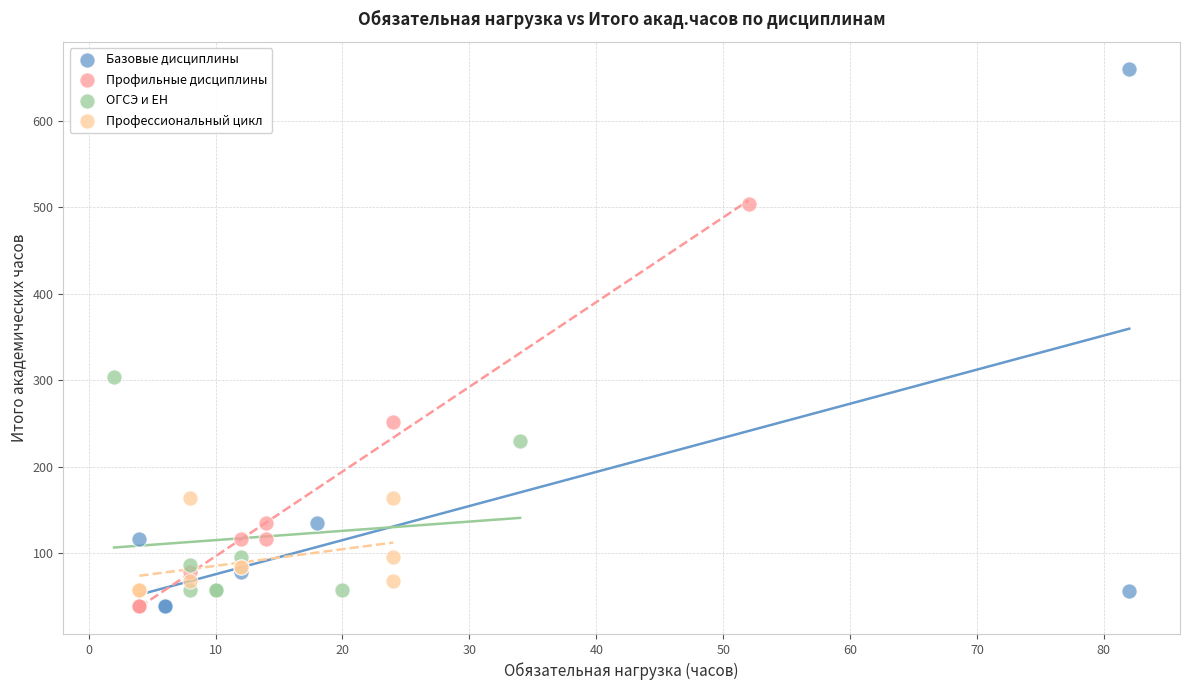

Which series has the widest spread of Y values?

Базовые дисциплины